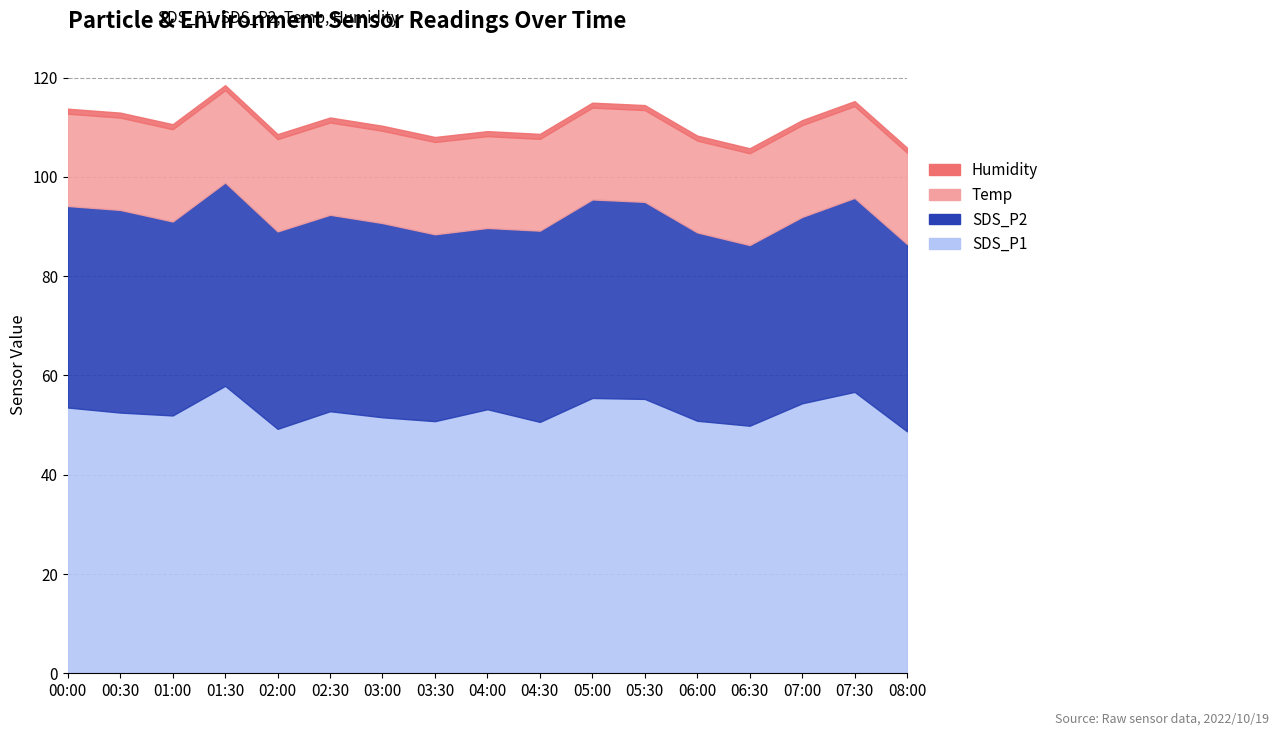

What position from the right is 06:30?

4